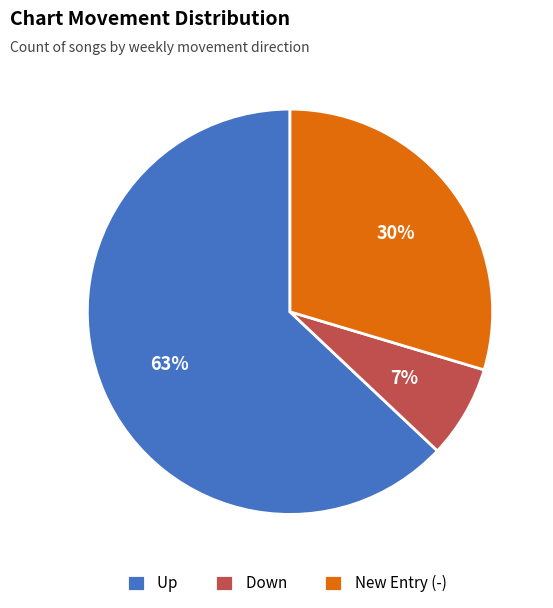

True or false: Down accounts for 15% of the total.

False